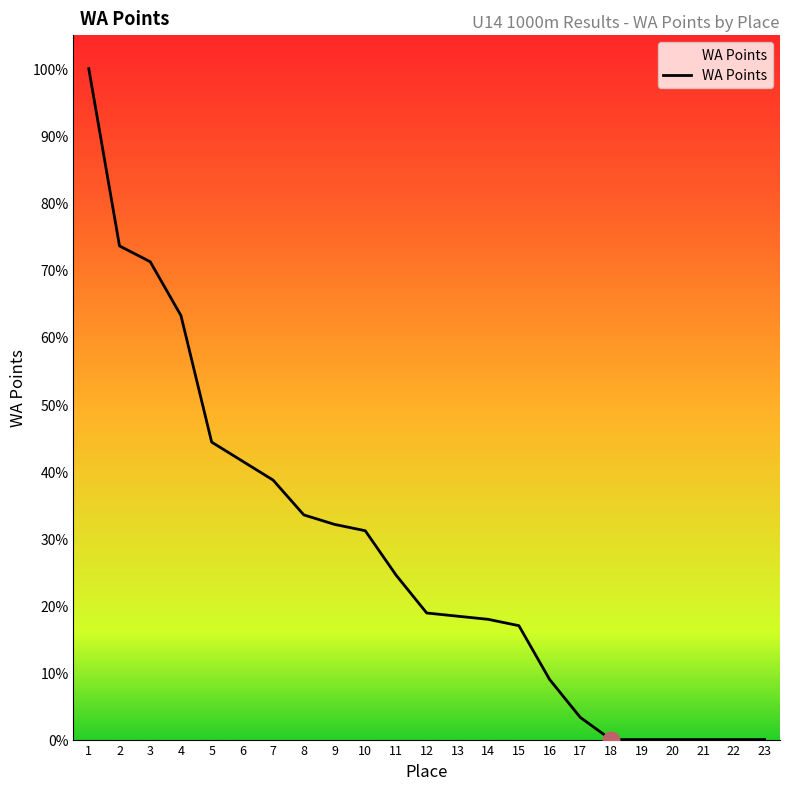

Does the chart display data point markers on the line(s)?

No